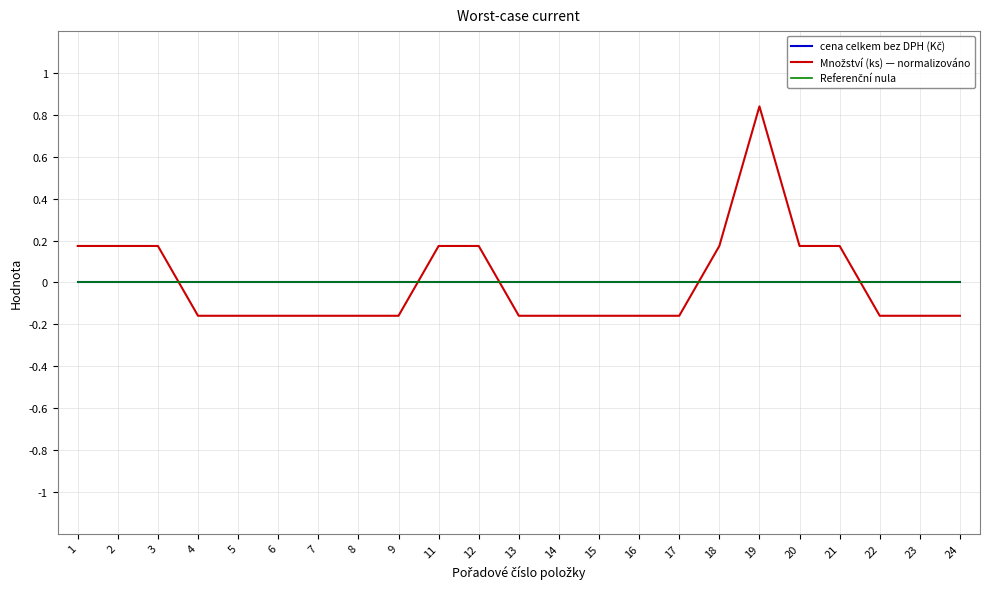

Is this an area chart (filled region under the line)?

No